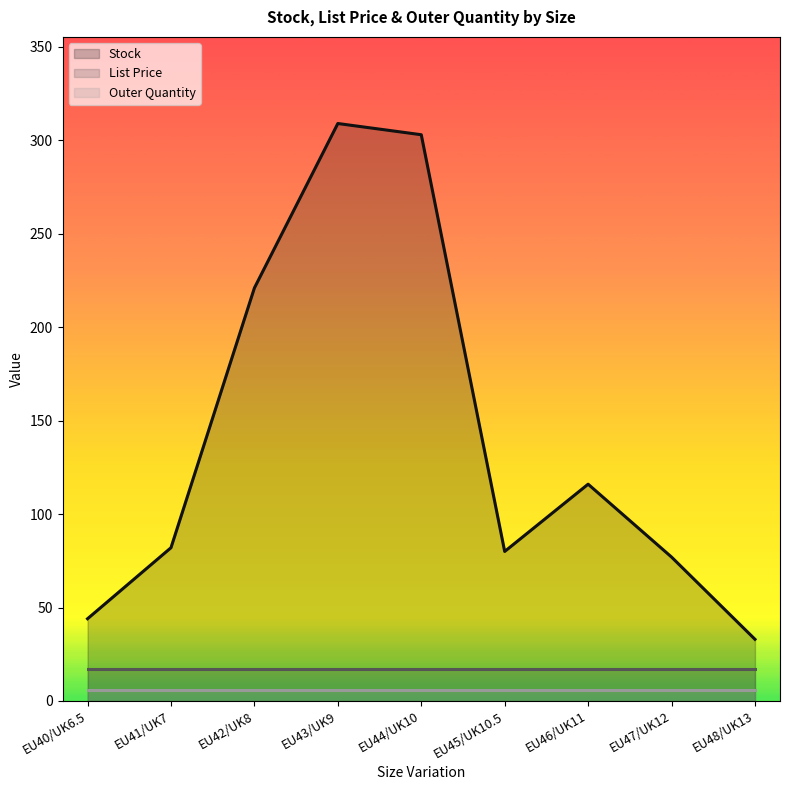

Reading left to right, extract all data points from this chart.

Stock: EU40/UK6.5=44.0	EU41/UK7=82.0	EU42/UK8=221.0	EU43/UK9=309.0	EU44/UK10=303.0	EU45/UK10.5=80.0	EU46/UK11=116.0	EU47/UK12=77.0	EU48/UK13=33.0
List Price: EU40/UK6.5=16.9	EU41/UK7=16.9	EU42/UK8=16.9	EU43/UK9=16.9	EU44/UK10=16.9	EU45/UK10.5=16.9	EU46/UK11=16.9	EU47/UK12=16.9	EU48/UK13=16.9
Outer Quantity: EU40/UK6.5=6.0	EU41/UK7=6.0	EU42/UK8=6.0	EU43/UK9=6.0	EU44/UK10=6.0	EU45/UK10.5=6.0	EU46/UK11=6.0	EU47/UK12=6.0	EU48/UK13=6.0